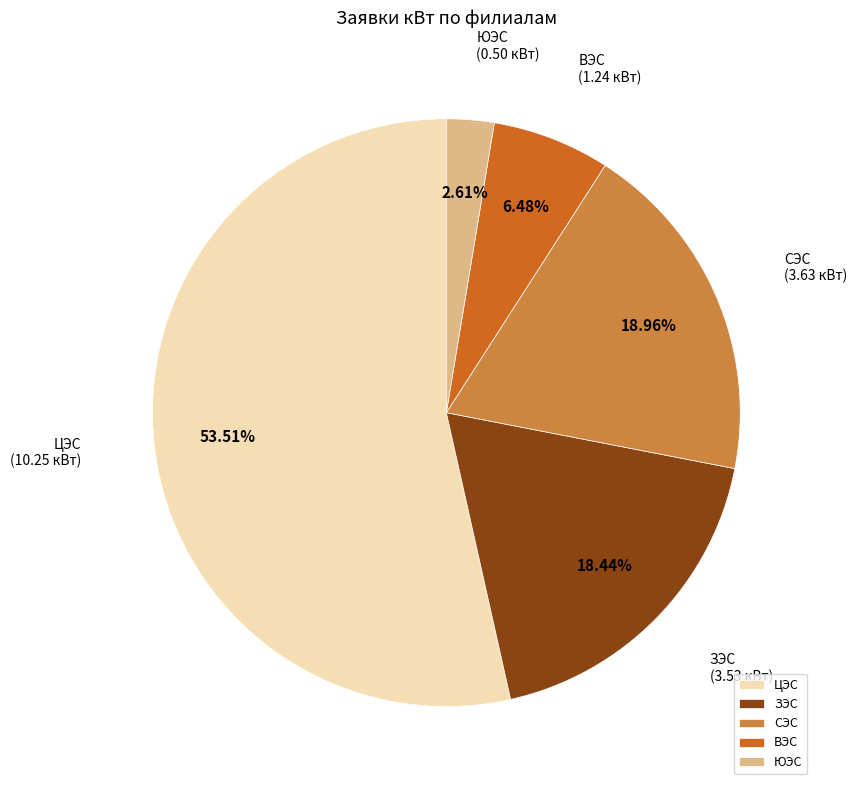

Between ВЭС and ЮЭС, which is larger?

ВЭС